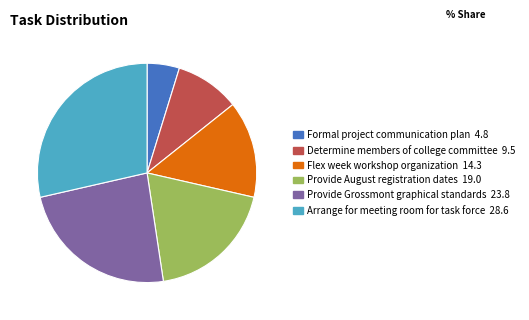

What is the smallest slice in the pie chart?

Formal project communication plan